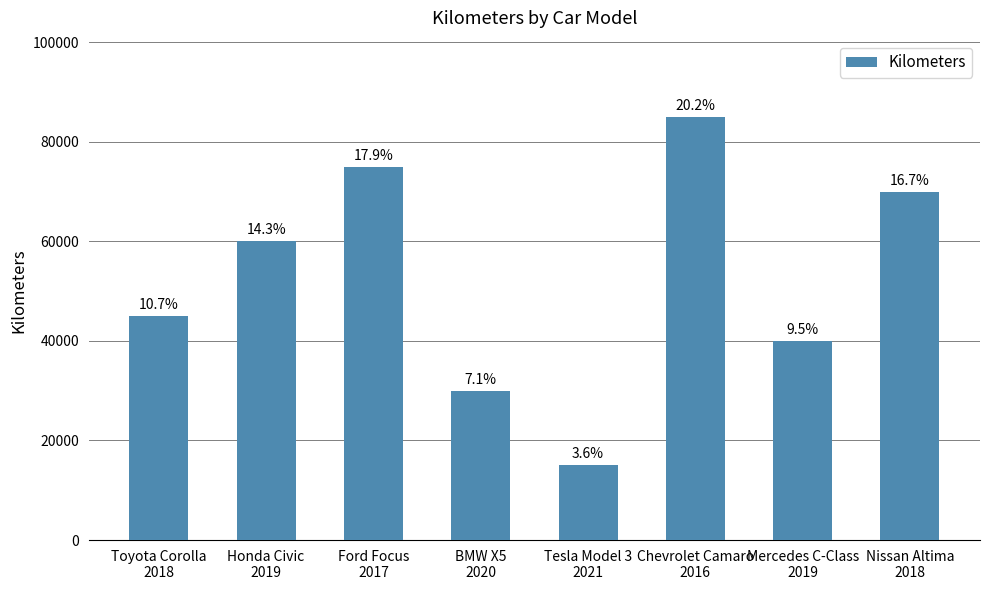

Does the chart contain any negative values?

No